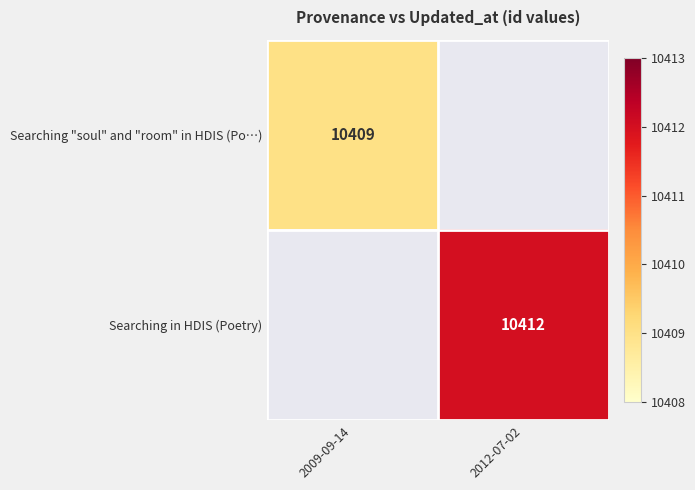

At how many categories does at least one series exceed 5801?

2